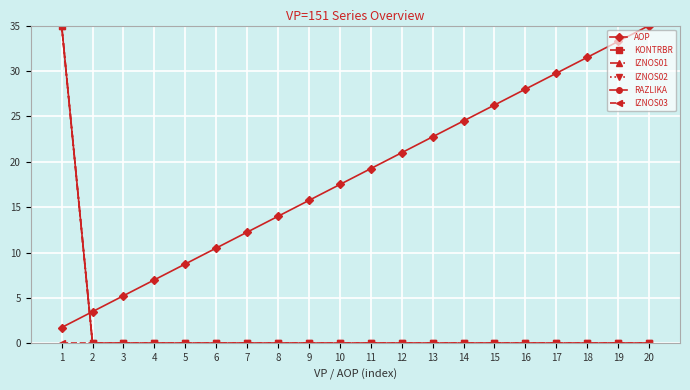

Reading left to right, transcribe all the data shown in this chart.

AOP: 1.8	3.5	5.2	7.0	8.8	10.5	12.2	14.0	15.8	17.5	19.2	21.0	22.8	24.5	26.2	28.0	29.8	31.5	33.2	35.0
KONTRBR: 35.0	0.0	0.0	0.0	0.0	0.0	0.0	0.0	0.0	0.0	0.0	0.0	0.0	0.0	0.0	0.0	0.0	0.0	0.0	0.0
IZNOS01: 35.0	0.0	0.0	0.0	0.0	0.0	0.0	0.0	0.0	0.0	0.0	0.0	0.0	0.0	0.0	0.0	0.0	0.0	0.0	0.0
IZNOS02: 35.0	0.0	0.0	0.0	0.0	0.0	0.0	0.0	0.0	0.0	0.0	0.0	0.0	0.0	0.0	0.0	0.0	0.0	0.0	0.0
RAZLIKA: 35.0	0.0	0.0	0.0	0.0	0.0	0.0	0.0	0.0	0.0	0.0	0.0	0.0	0.0	0.0	0.0	0.0	0.0	0.0	0.0
IZNOS03: 0.0	0.0	0.0	0.0	0.0	0.0	0.0	0.0	0.0	0.0	0.0	0.0	0.0	0.0	0.0	0.0	0.0	0.0	0.0	0.0